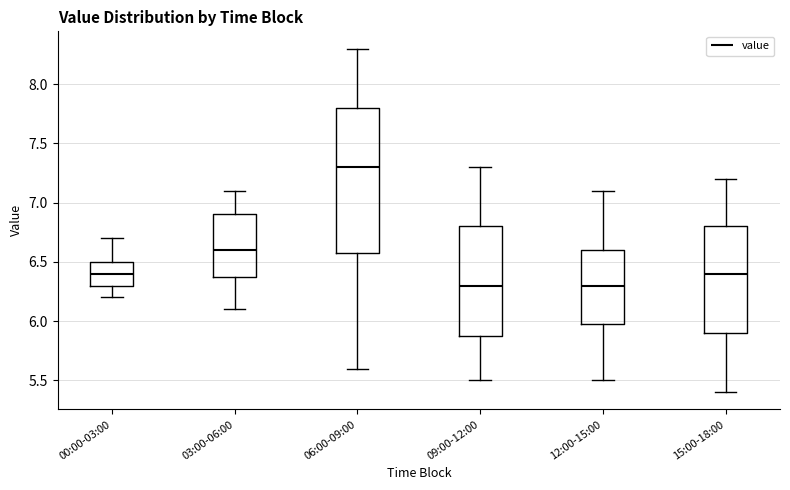

Reading left to right, read every box against the y-axis: the position of its median line, the range the box covers, and the ends of its whiskers. The values are not printed on the chart, so give them approximately, as read against the axis.

00:00-03:00: median 6.4, box 6.3 to 6.5, whiskers 6.2 to 6.7
03:00-06:00: median 6.6, box 6.4 to 6.9, whiskers 6.1 to 7.1
06:00-09:00: median 7.3, box 6.6 to 7.8, whiskers 5.6 to 8.3
09:00-12:00: median 6.3, box 5.9 to 6.8, whiskers 5.5 to 7.3
12:00-15:00: median 6.3, box 6.0 to 6.6, whiskers 5.5 to 7.1
15:00-18:00: median 6.4, box 5.9 to 6.8, whiskers 5.4 to 7.2